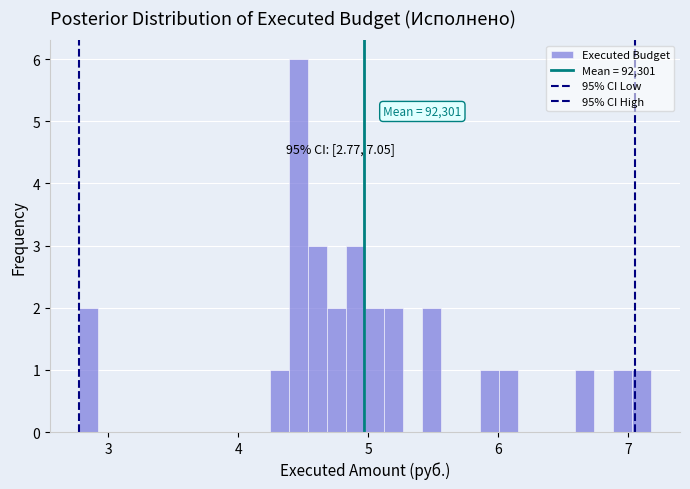

Around what value on the x-axis is the tallest bar? Give the approximate position of its centre, as read against the axis.

4.5